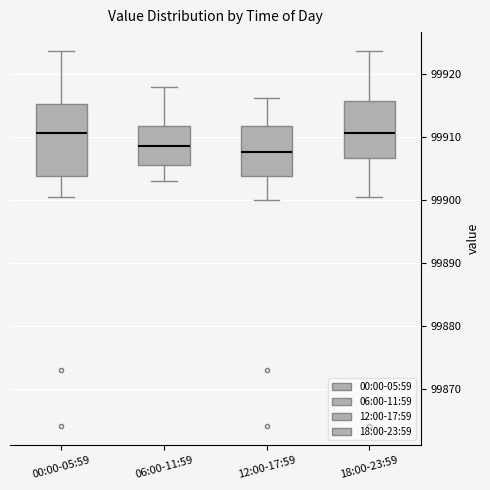

Where does the lower whisker of the box for 12:00-17:59 end on the y-axis? The values are not printed on the chart, so give them approximately, as read against the axis.

99900